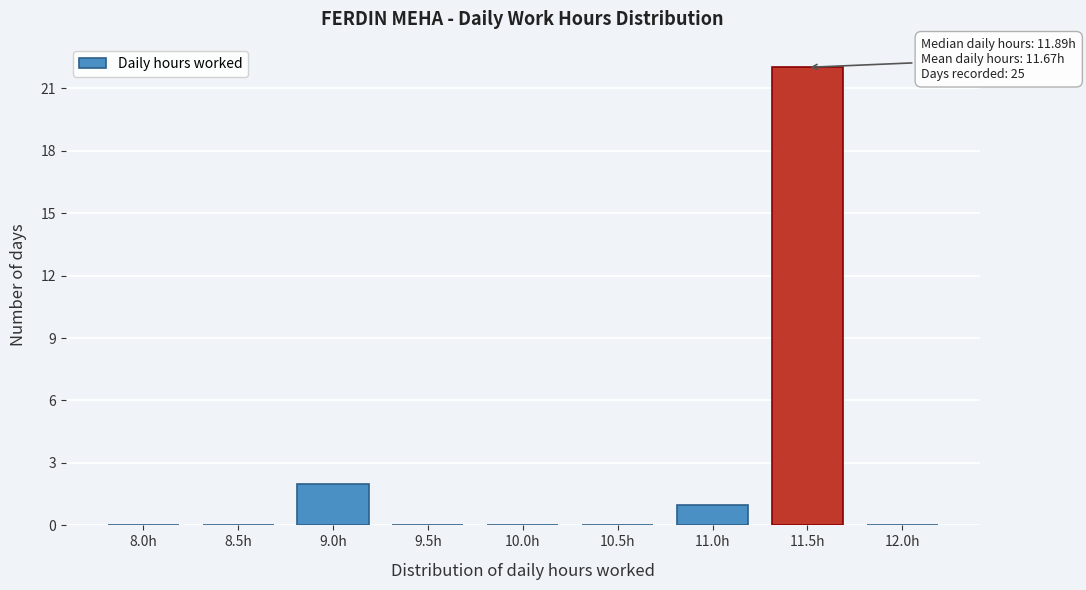

Reading left to right, transcribe all the data shown in this chart.

8.0h=0	8.5h=0	9.0h=2	9.5h=0	10.0h=0	10.5h=0	11.0h=1	11.5h=22	12.0h=0